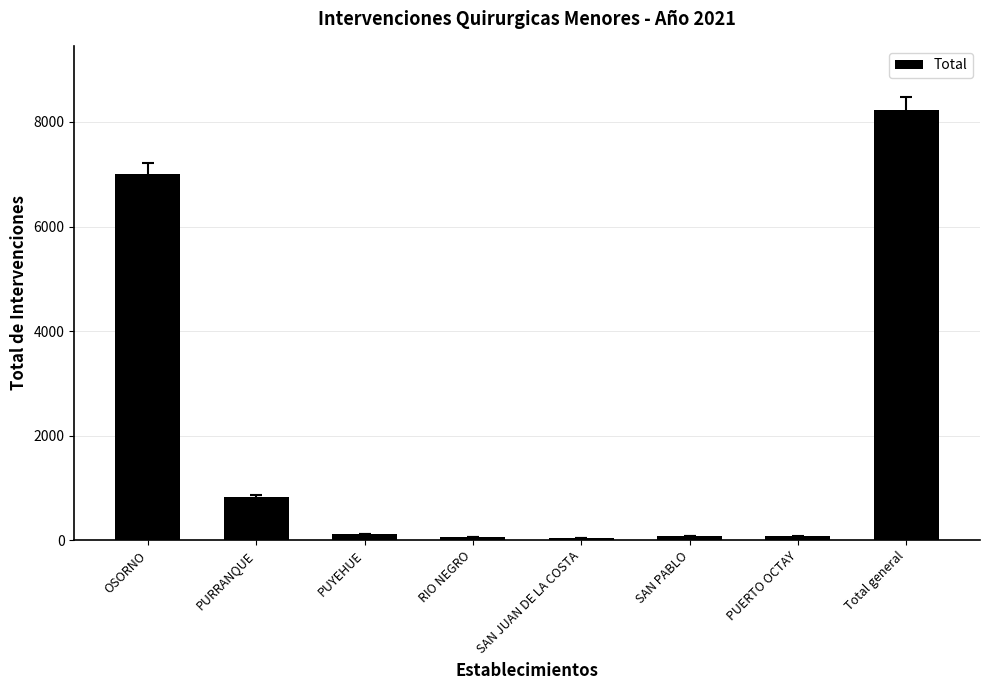

At which category does the chart reach its peak across all series?

Total general